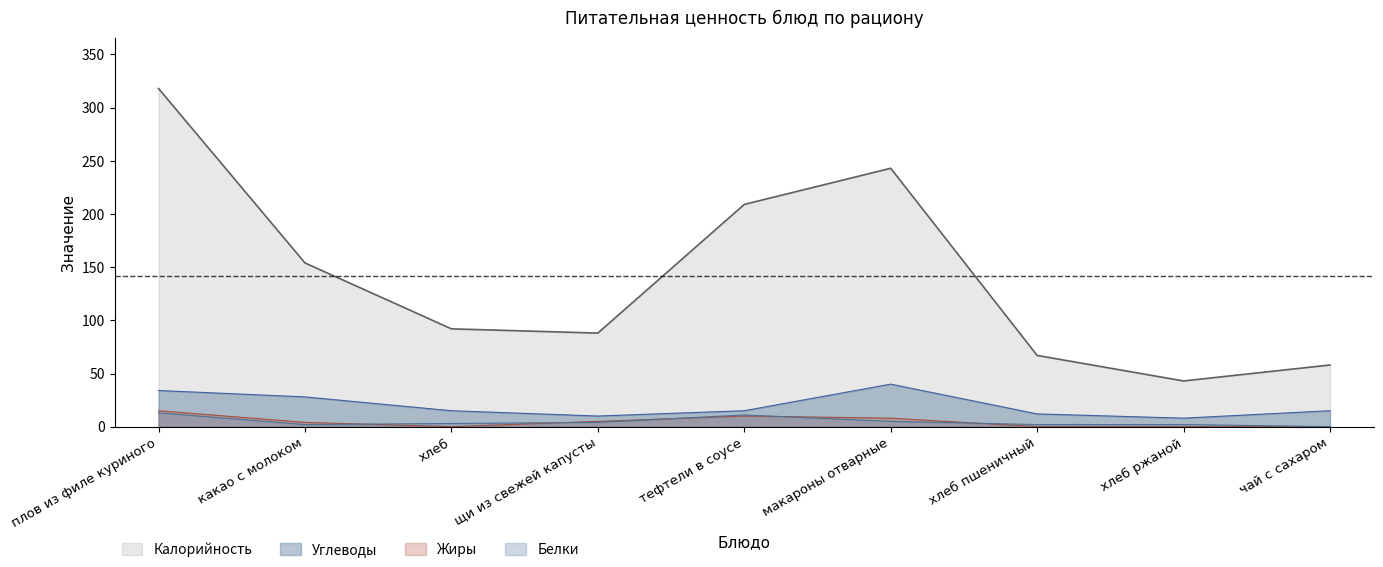

Which series changed the most between какао с молоком and чай с сахаром?

Калорийность